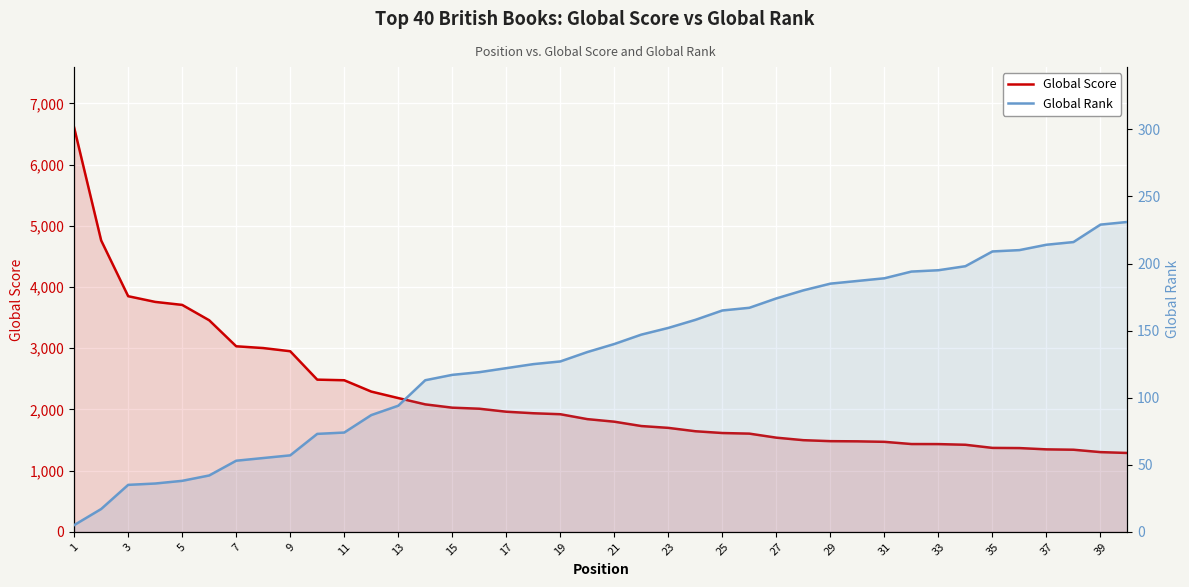

True or false: Global Rank has a value of 56 at 15.

False